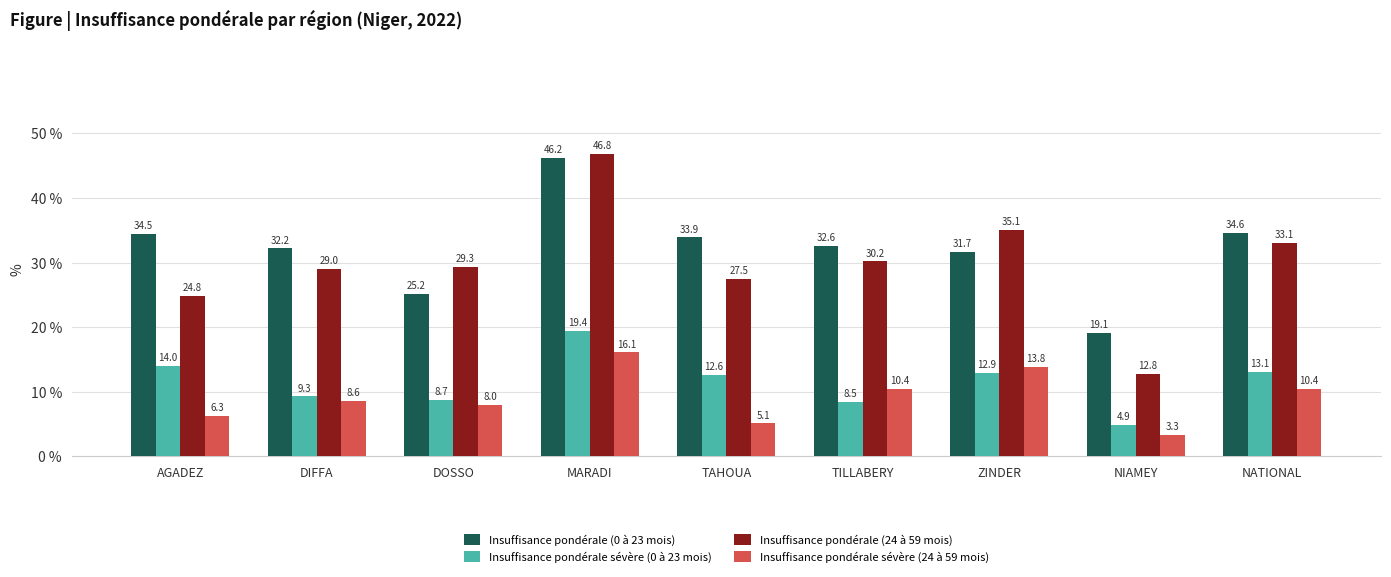

Which series changed the most between AGADEZ and NIAMEY?

Insuffisance pondérale (0 à 23 mois)